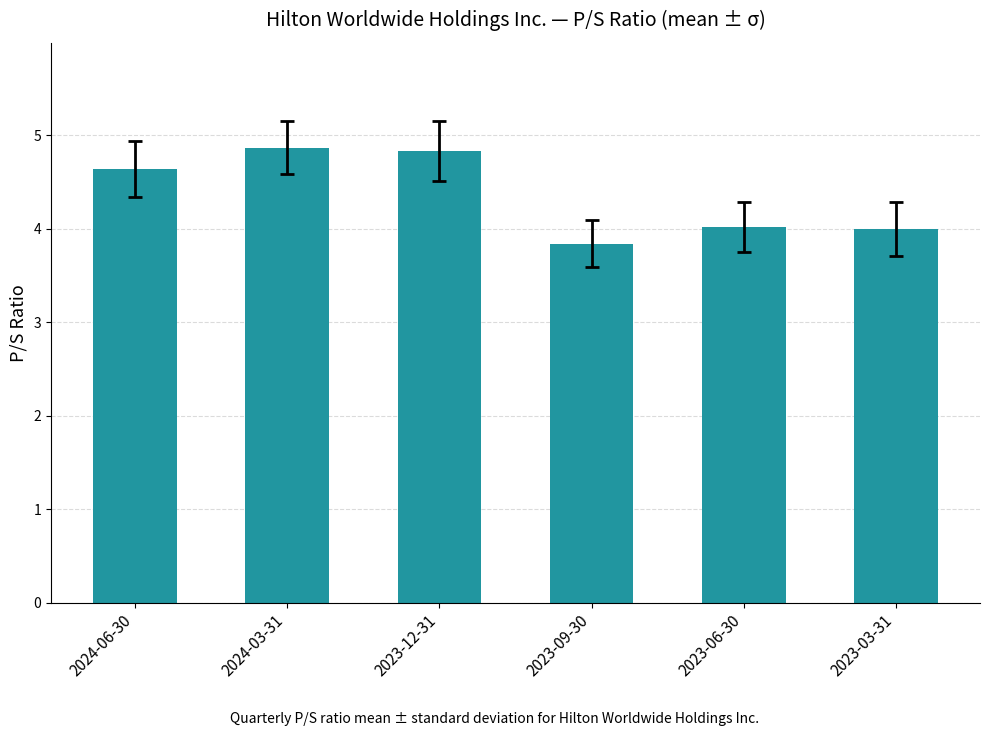

Which label corresponds to the smallest value in the chart?

2023-09-30